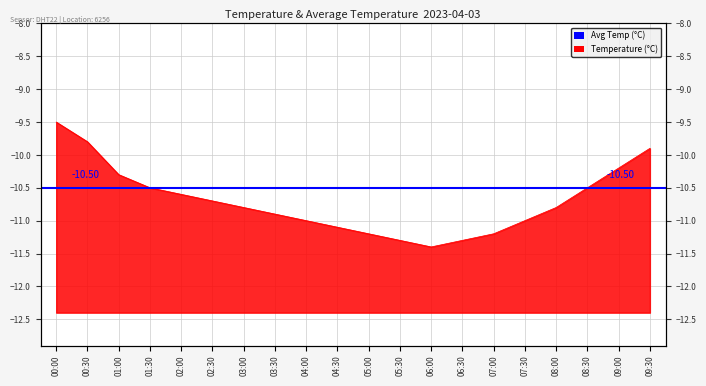

What is the change in value from 04:00 to 08:30?

+0.5